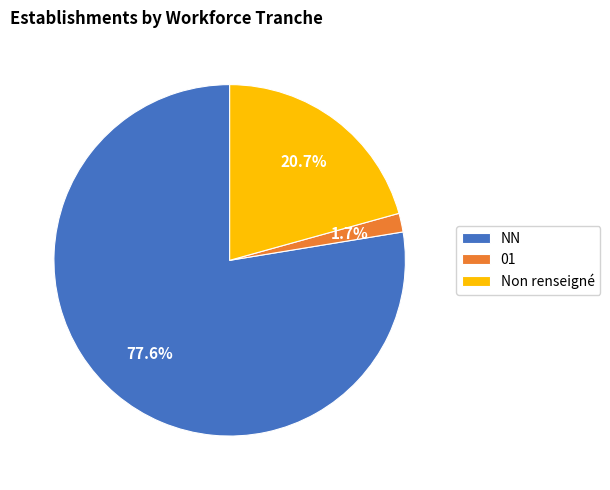

Which has a higher value, NN or Non renseigné?

NN